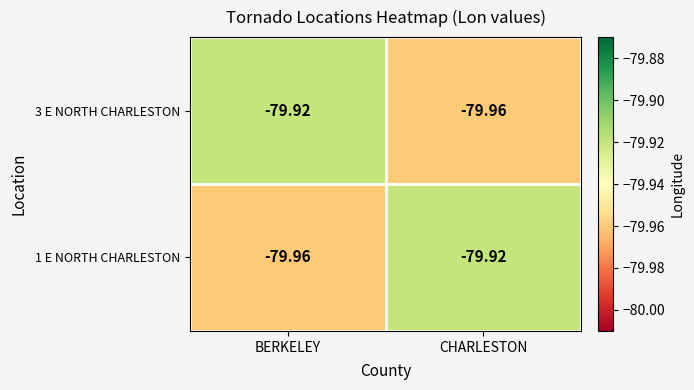

At which label is 1 E NORTH CHARLESTON closest to -79?

CHARLESTON